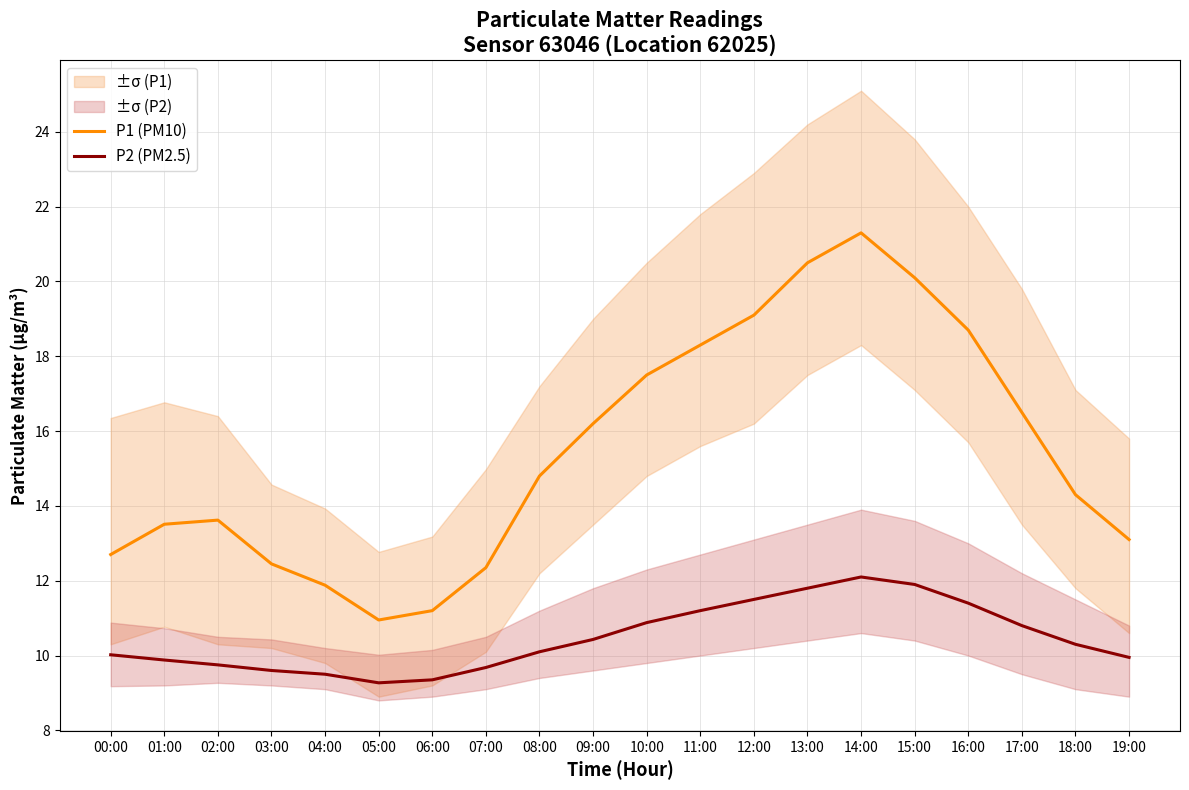

Rank the categories by P1 (PM10) value from lowest to highest.

05:00, 06:00, 04:00, 07:00, 03:00, 00:00, 19:00, 01:00, 02:00, 18:00, 08:00, 09:00, 17:00, 10:00, 11:00, 16:00, 12:00, 15:00, 13:00, 14:00